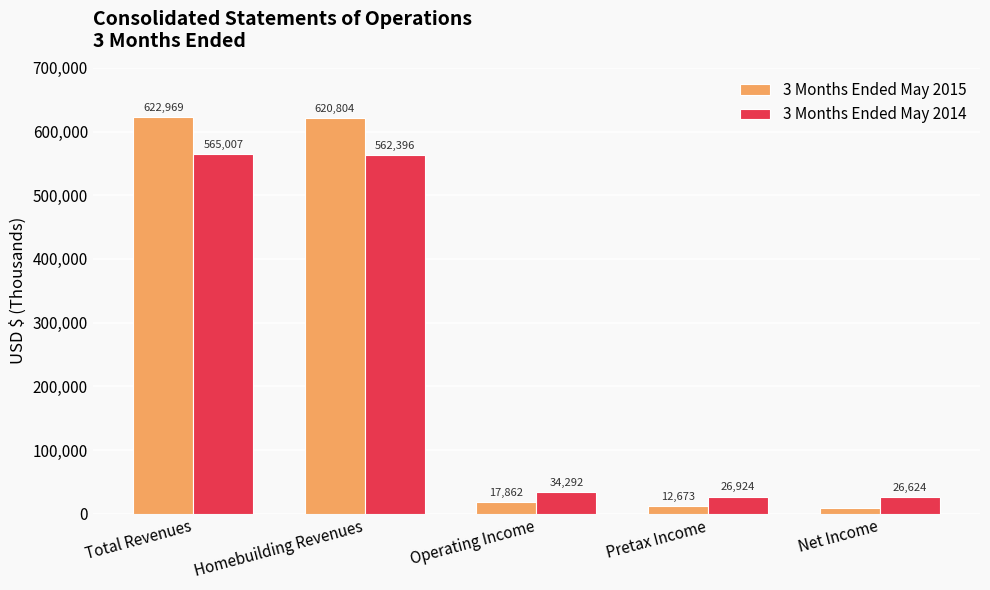

Reading right to left, transcribe all the data shown in this chart.

3 Months Ended May 2015: 9573	12673	17862	620804	622969
3 Months Ended May 2014: 26624	26924	34292	562396	565007